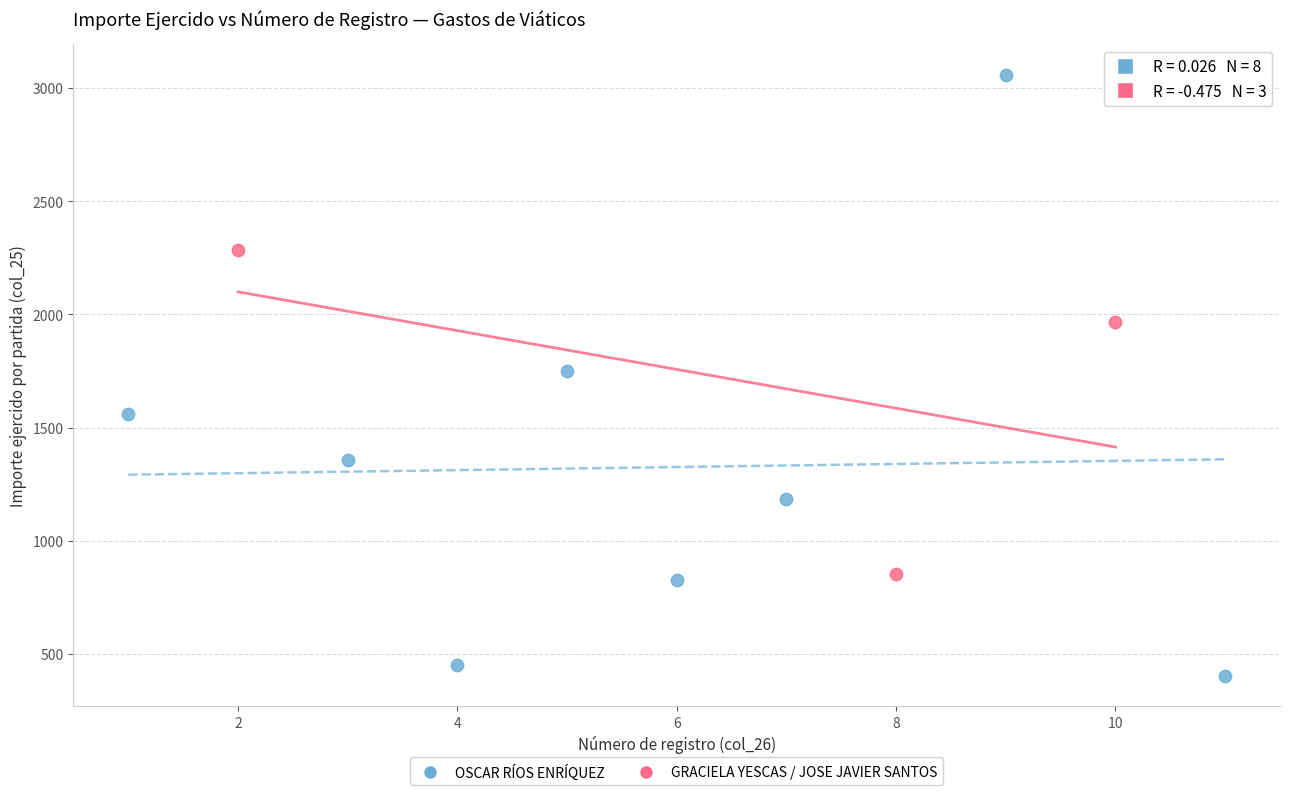

Which series reaches the minimum Y coordinate?

OSCAR RÍOS ENRÍQUEZ